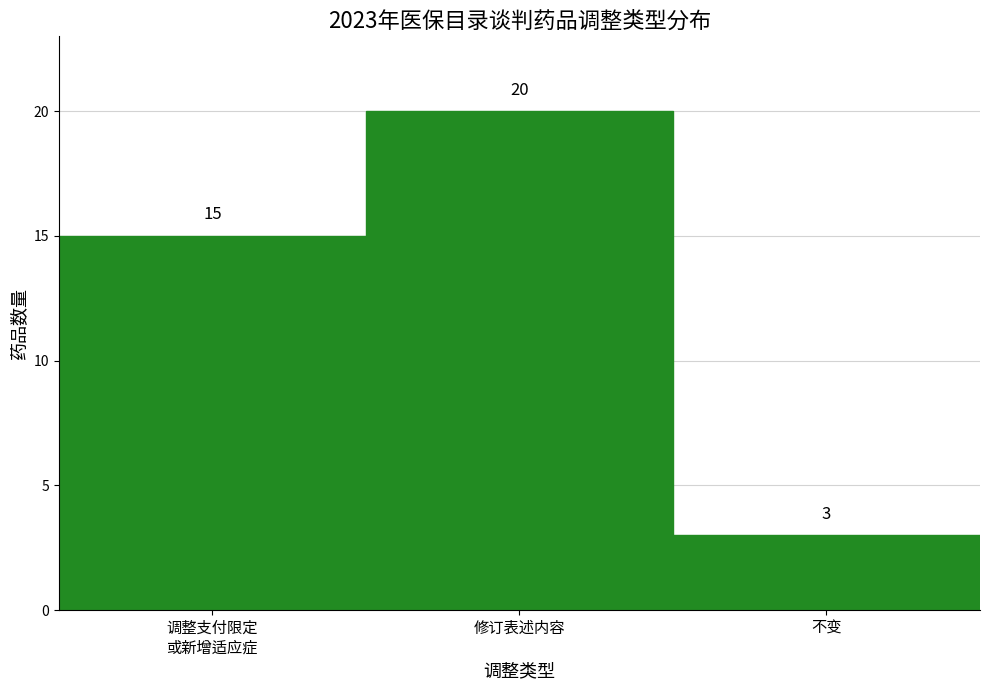

Reading left to right, what are all the values shown in this chart?

15	20	3